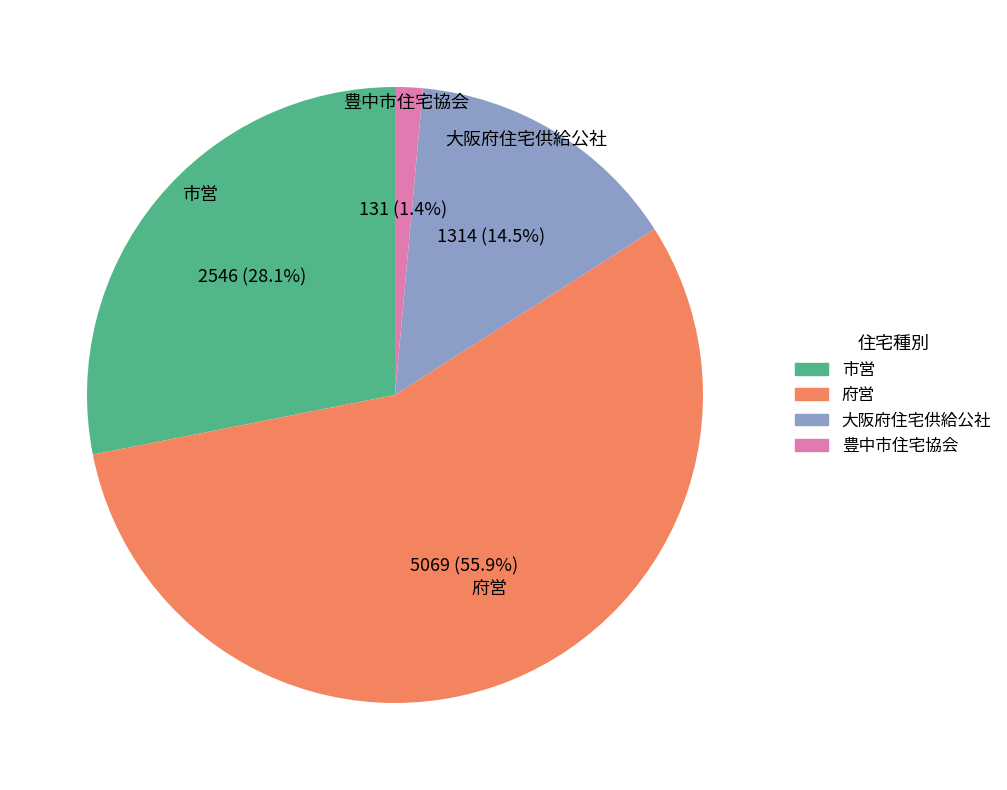

What is the smallest slice in the pie chart?

豊中市住宅協会